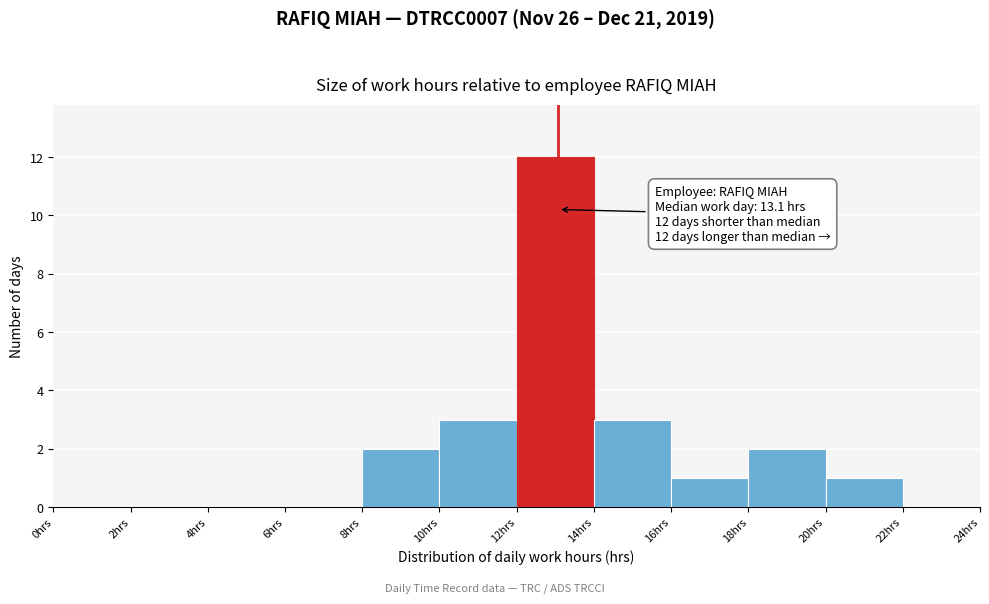

Which range on the x-axis has the tallest bar?

12 to 14